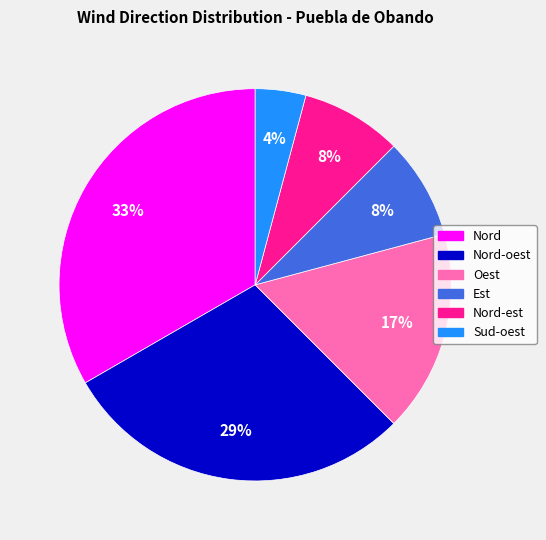

Is there any slice that represents more than half of the pie?

No